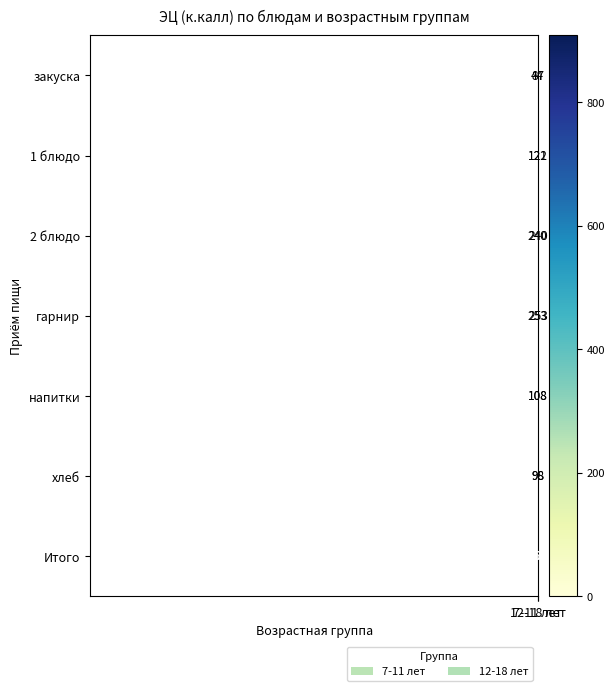

What is the greatest value displayed?

908